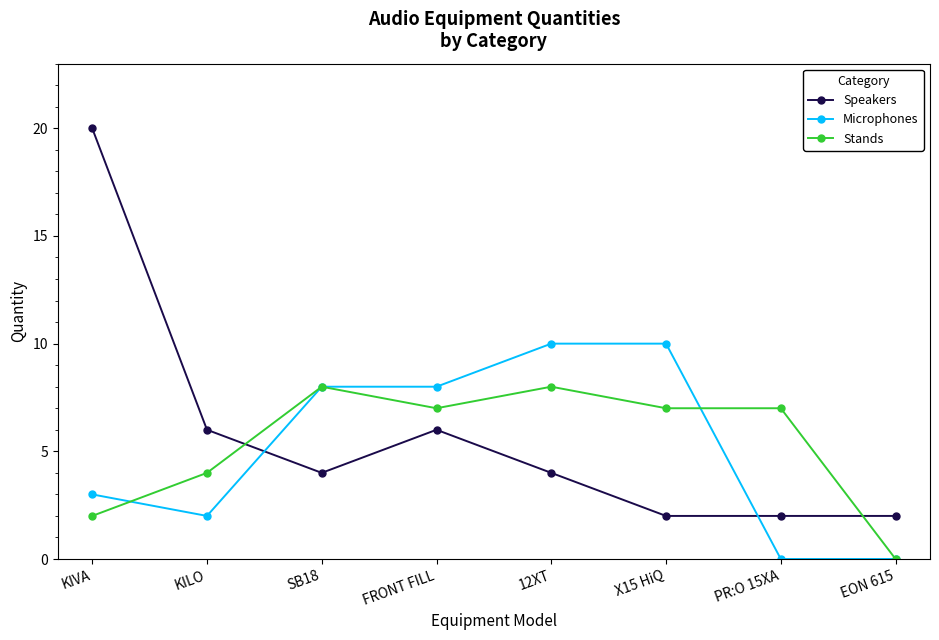

True or false: Stands has more than 0 interior local peaks.

True